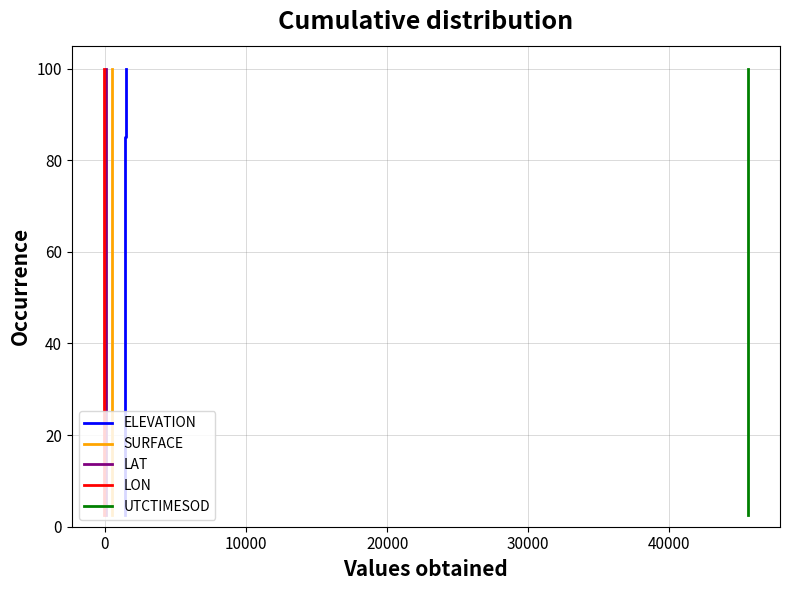

Reading left to right, list all the values displayed in this chart.

ELEVATION: 2.5	5.0	7.5	10.0	12.5	15.0	17.5	20.0	22.5	25.0	27.5	30.0	32.5	35.0	37.5	40.0	42.5	45.0	47.5	50.0	52.5	55.0	57.5	60.0	62.5	65.0	67.5	70.0	72.5	75.0	77.5	80.0	82.5	85.0	87.5	90.0	92.5	95.0	97.5	100.0
SURFACE: 2.5	5.0	7.5	10.0	12.5	15.0	17.5	20.0	22.5	25.0	27.5	30.0	32.5	35.0	37.5	40.0	42.5	45.0	47.5	50.0	52.5	55.0	57.5	60.0	62.5	65.0	67.5	70.0	72.5	75.0	77.5	80.0	82.5	85.0	87.5	90.0	92.5	95.0	97.5	100.0
LAT: 2.5	5.0	7.5	10.0	12.5	15.0	17.5	20.0	22.5	25.0	27.5	30.0	32.5	35.0	37.5	40.0	42.5	45.0	47.5	50.0	52.5	55.0	57.5	60.0	62.5	65.0	67.5	70.0	72.5	75.0	77.5	80.0	82.5	85.0	87.5	90.0	92.5	95.0	97.5	100.0
LON: 2.5	5.0	7.5	10.0	12.5	15.0	17.5	20.0	22.5	25.0	27.5	30.0	32.5	35.0	37.5	40.0	42.5	45.0	47.5	50.0	52.5	55.0	57.5	60.0	62.5	65.0	67.5	70.0	72.5	75.0	77.5	80.0	82.5	85.0	87.5	90.0	92.5	95.0	97.5	100.0
UTCTIMESOD: 2.5	5.0	7.5	10.0	12.5	15.0	17.5	20.0	22.5	25.0	27.5	30.0	32.5	35.0	37.5	40.0	42.5	45.0	47.5	50.0	52.5	55.0	57.5	60.0	62.5	65.0	67.5	70.0	72.5	75.0	77.5	80.0	82.5	85.0	87.5	90.0	92.5	95.0	97.5	100.0